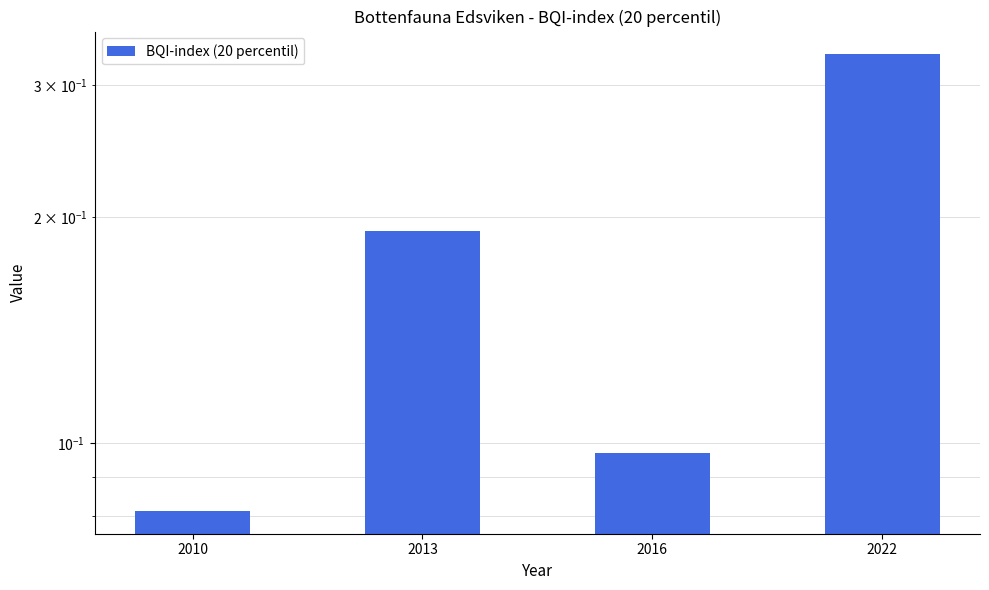

Reading left to right, what are all the values shown in this chart?

0.1	0.2	0.1	0.3